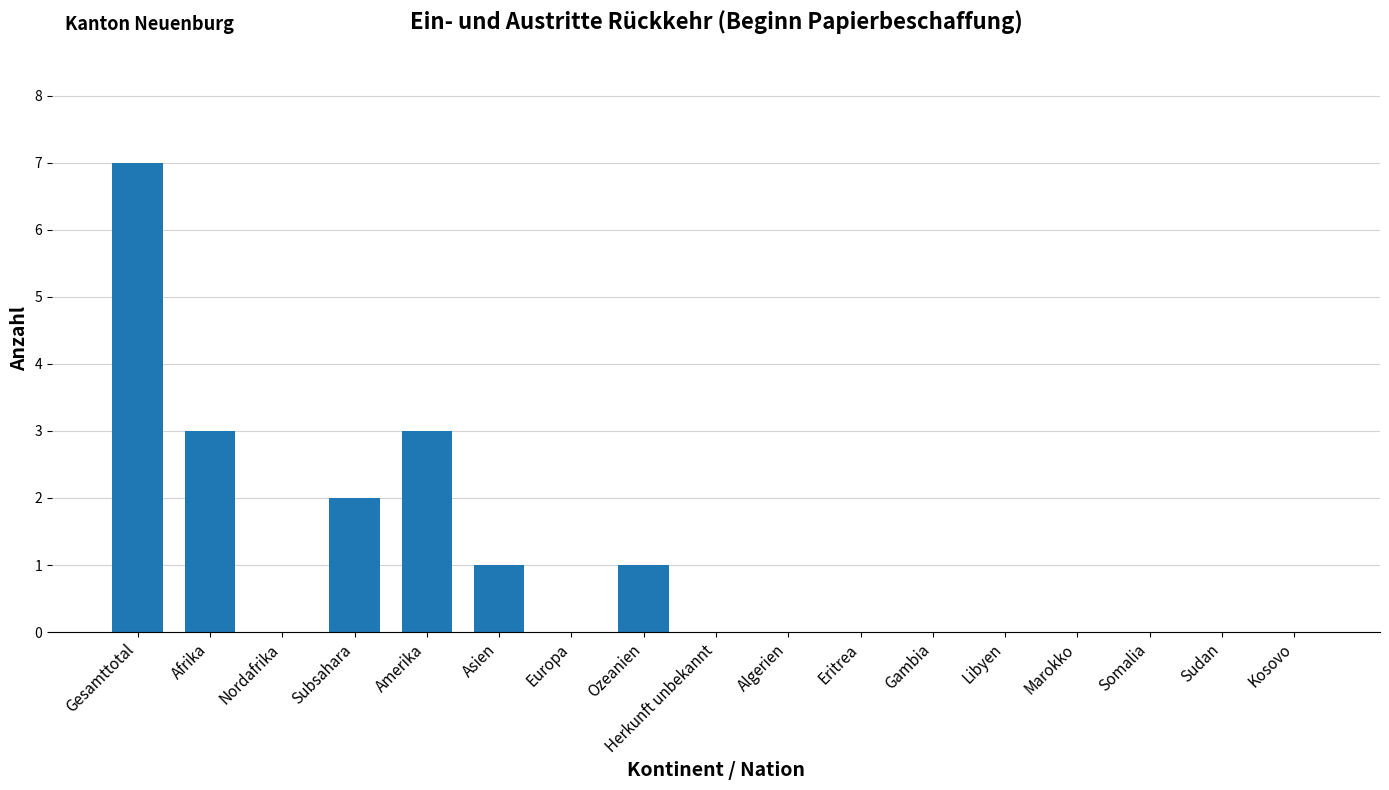

Reading left to right, what are all the values shown in this chart?

7	3	0	2	3	1	0	1	0	0	0	0	0	0	0	0	0